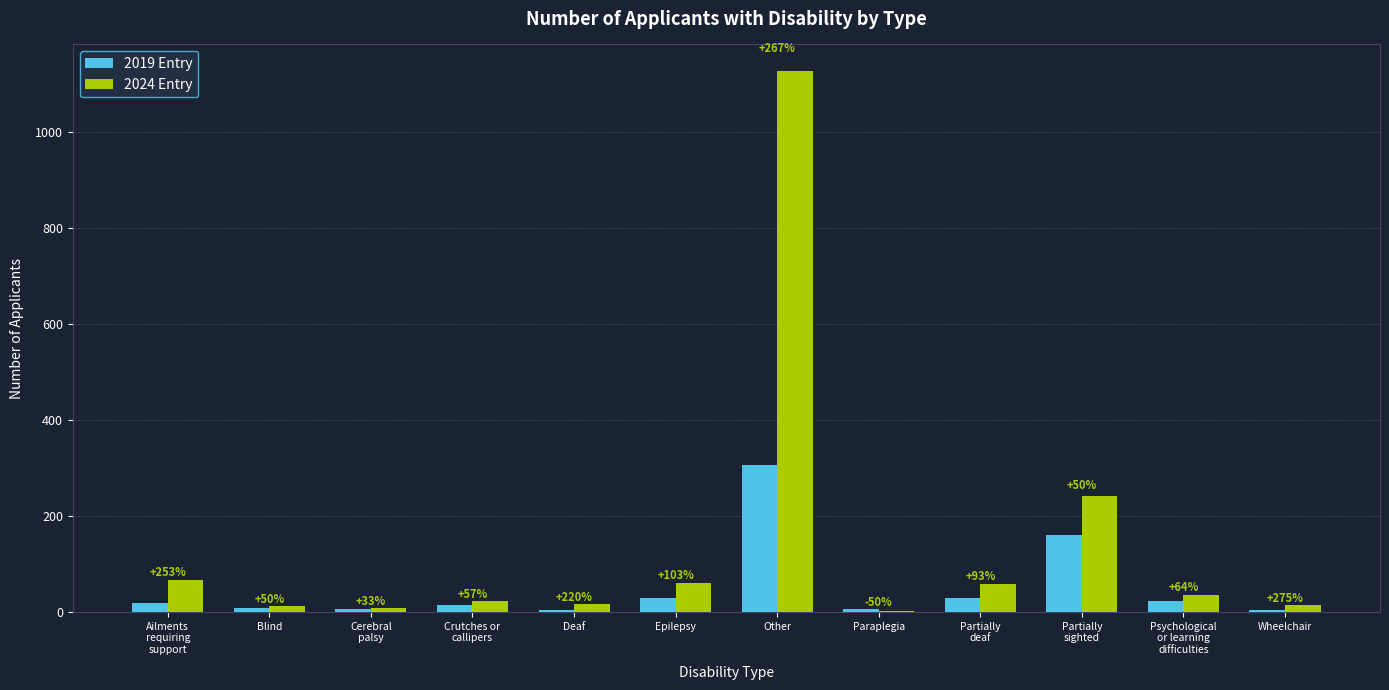

What is the difference between the second highest and second lowest values in the 2019 Entry series?

156